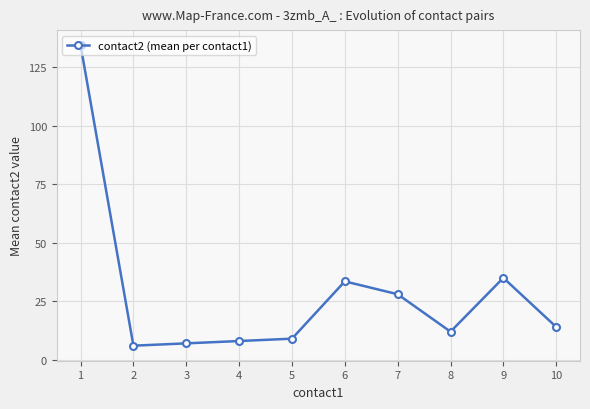

What is the greatest value displayed?

134.5